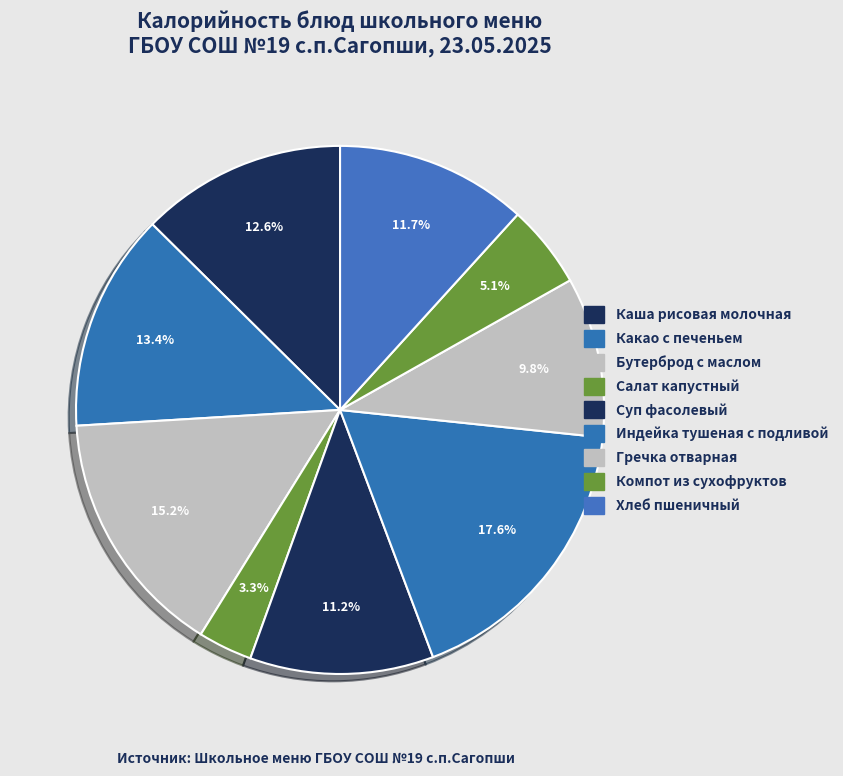

To the nearest percent, what percentage of the pie is Индейка тушеная с подливой?

18%